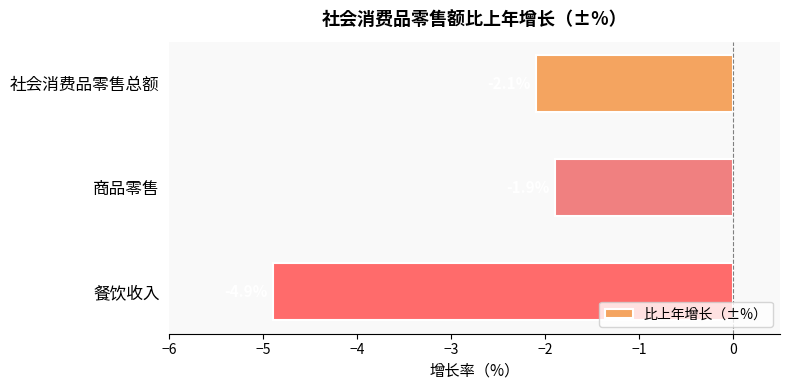

List the labels in order of value, smallest first.

餐饮收入, 社会消费品零售总额, 商品零售